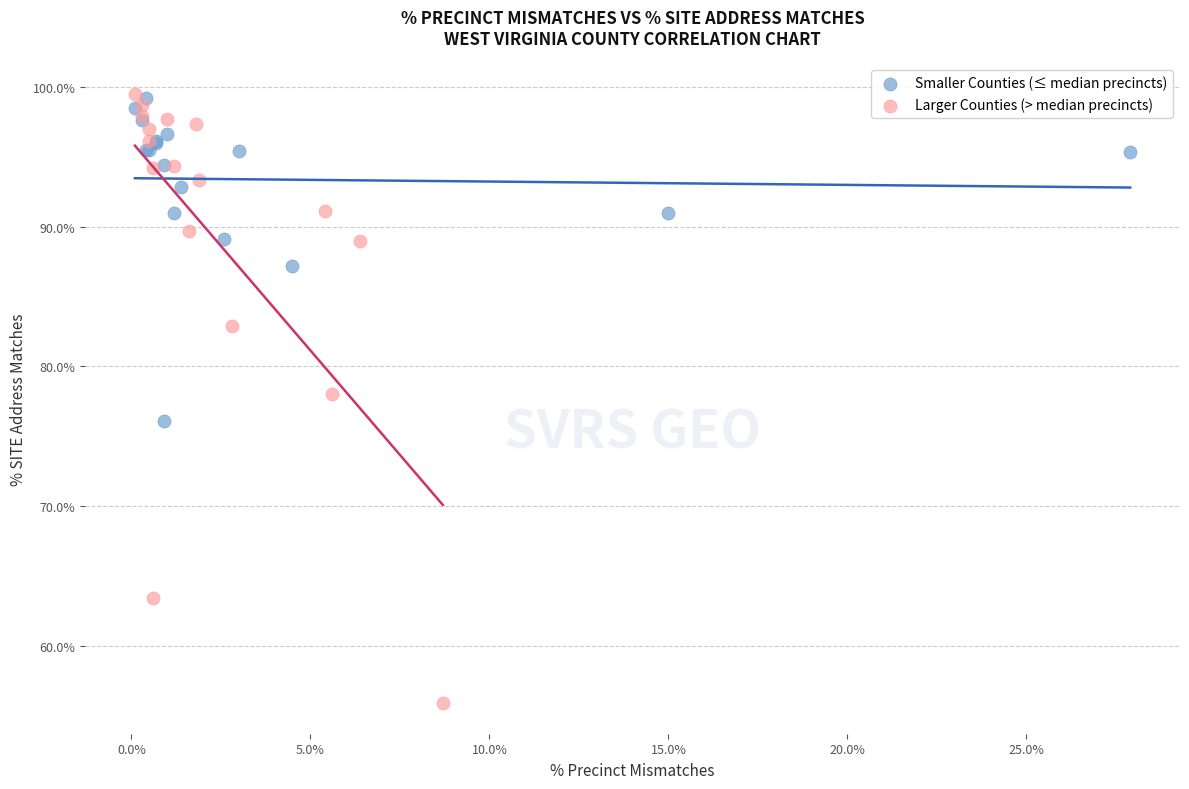

What are all the series names shown in the legend?

Smaller Counties (≤ median precincts), Larger Counties (> median precincts)